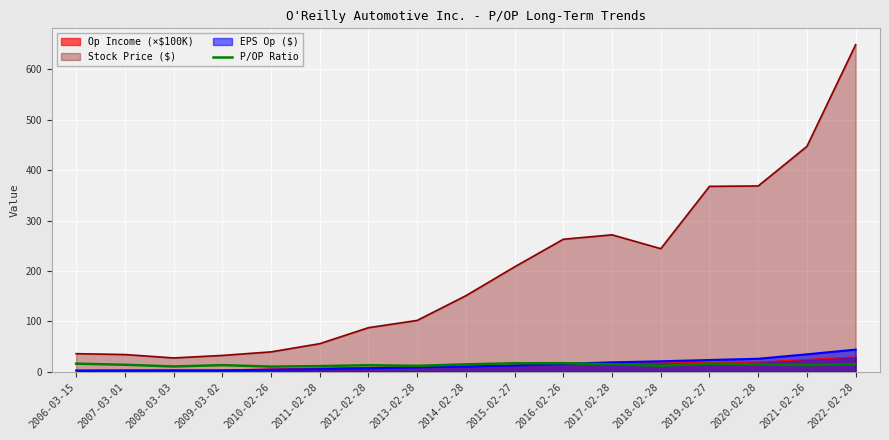

What is the change in value from 2014-02-28 to 2016-02-26?

+2.3